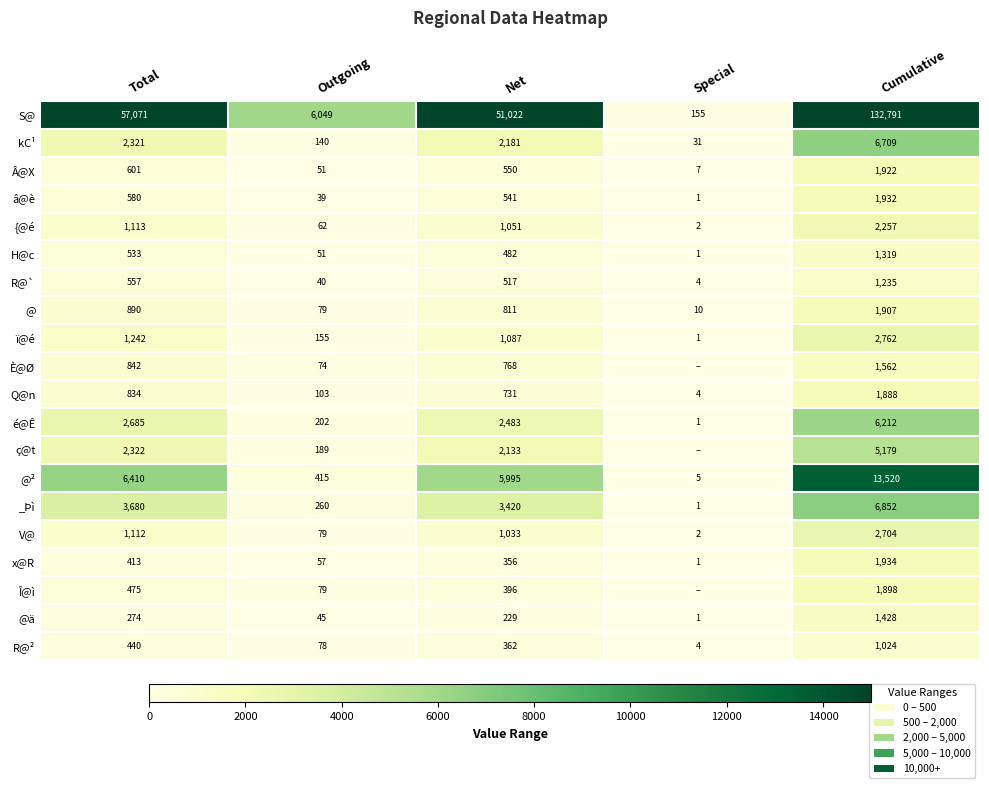

True or false: R@` has a value of 1235 at Cumulative.

True